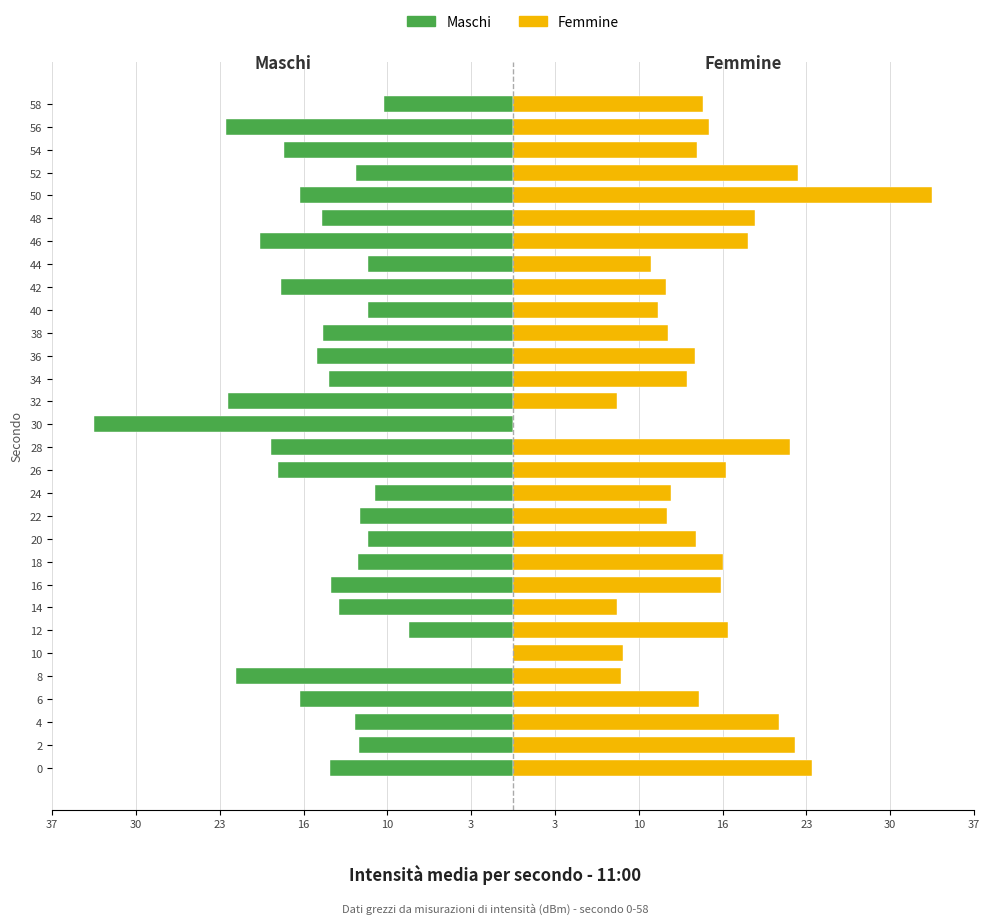

The Maschi series shows -4.0 at 22. True or false?

False